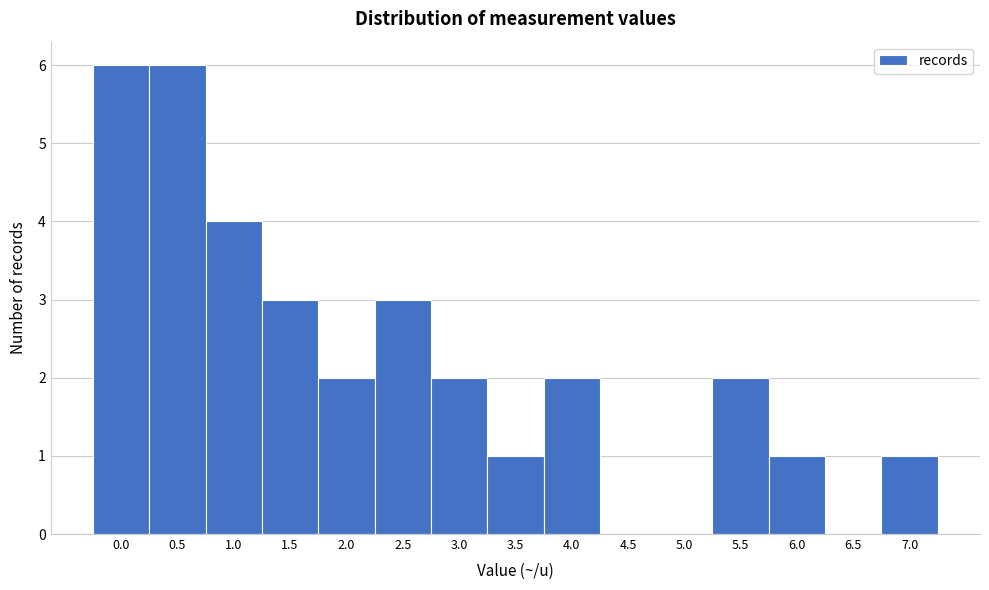

Reading right to left, list all the values displayed in this chart.

7.0=1	6.5=0	6.0=1	5.5=2	5.0=0	4.5=0	4.0=2	3.5=1	3.0=2	2.5=3	2.0=2	1.5=3	1.0=4	0.5=6	0.0=6